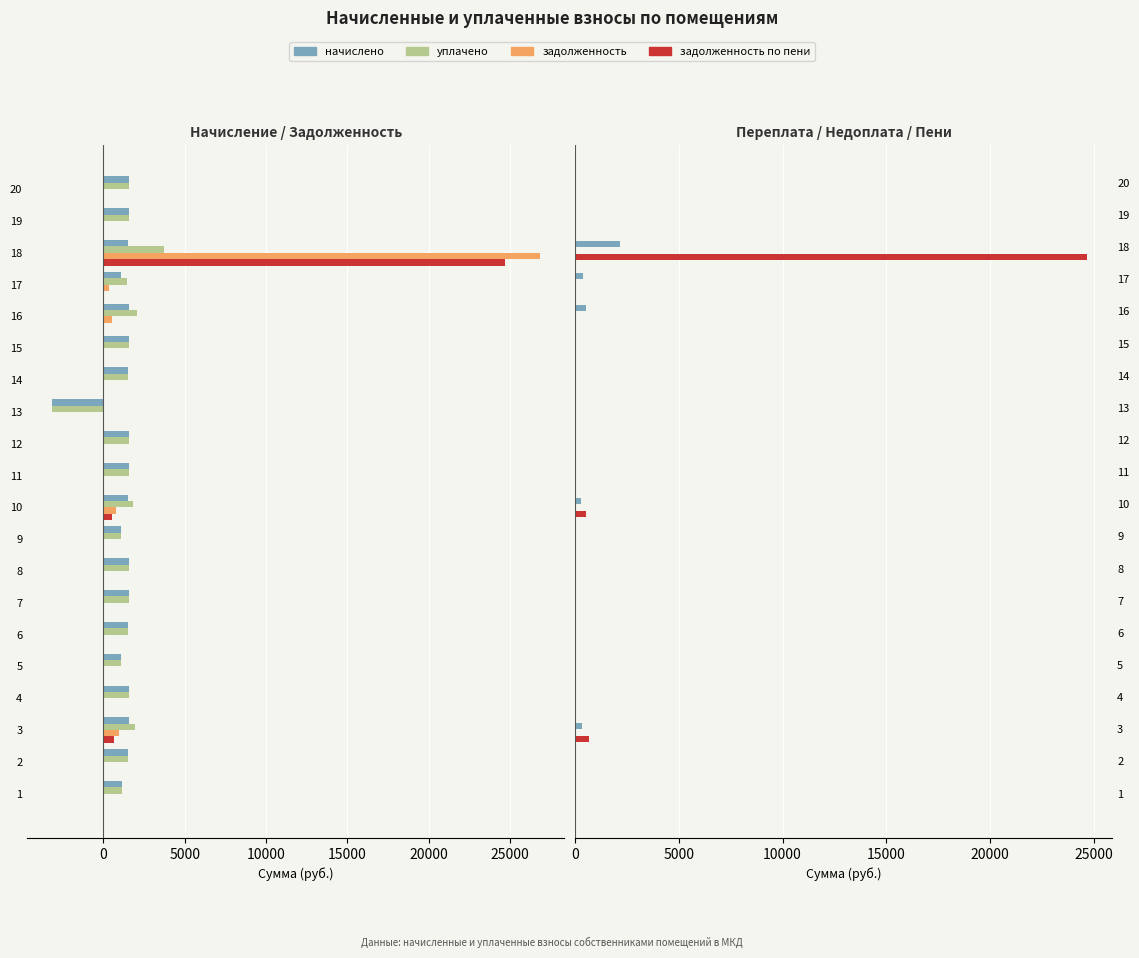

The задолженность по пени series shows 0.0 at 19. True or false?

True